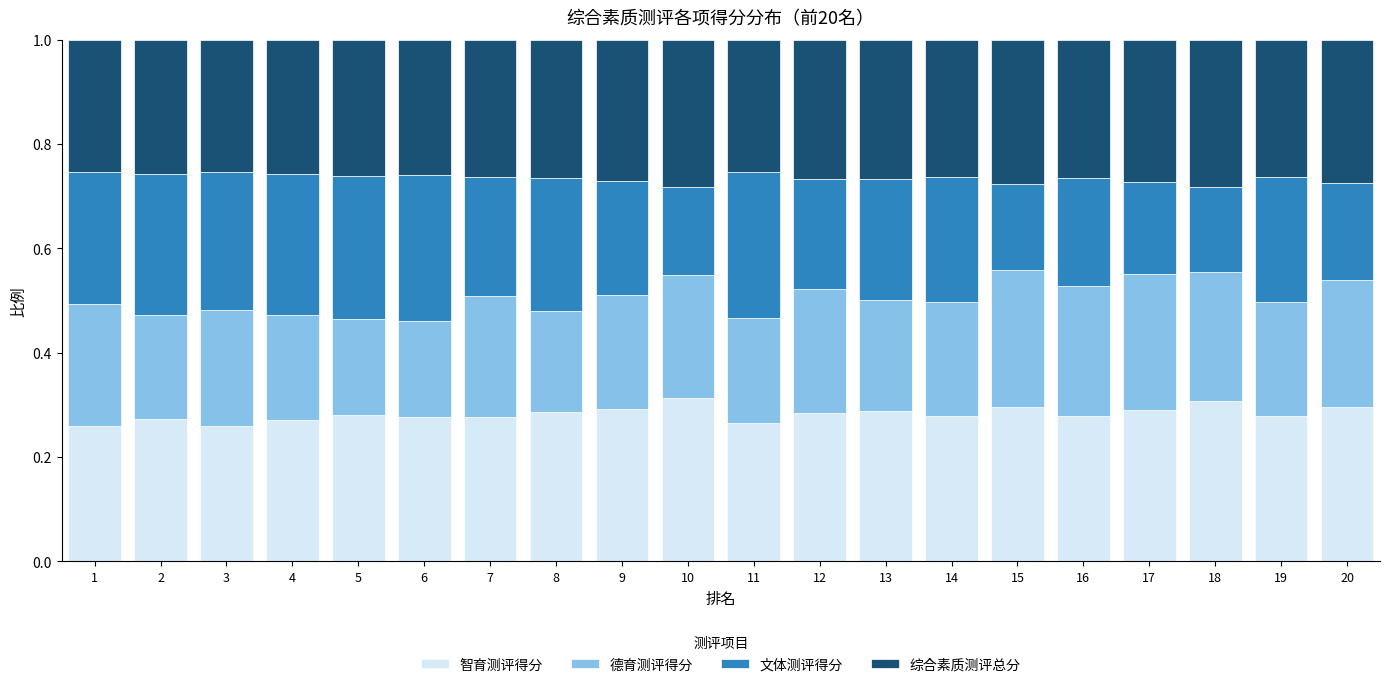

What is the total value across all series at 17?

1.0